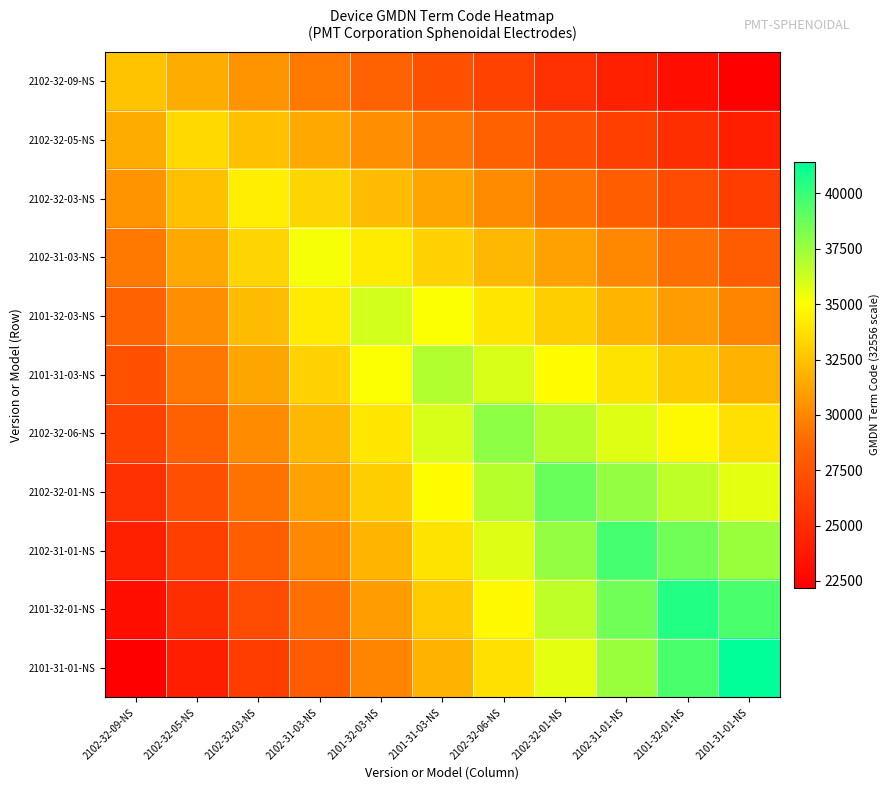

Rank the series by their maximum value, from lowest to highest.

2102-32-09-NS, 2102-32-05-NS, 2102-32-03-NS, 2102-31-03-NS, 2101-32-03-NS, 2101-31-03-NS, 2102-32-06-NS, 2102-32-01-NS, 2102-31-01-NS, 2101-32-01-NS, 2101-31-01-NS